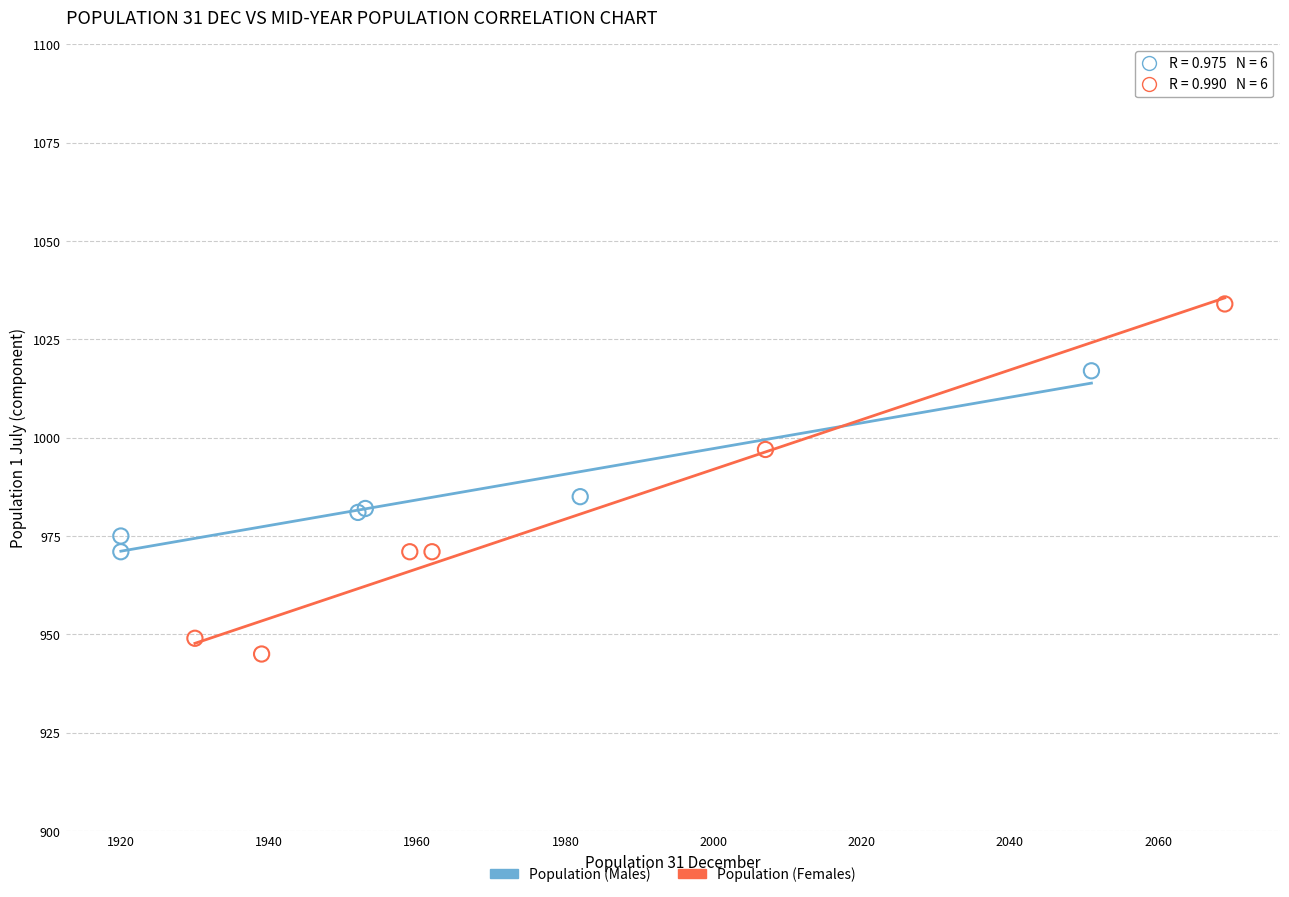

Which series has the largest Y range (max minus min)?

Population (Females)